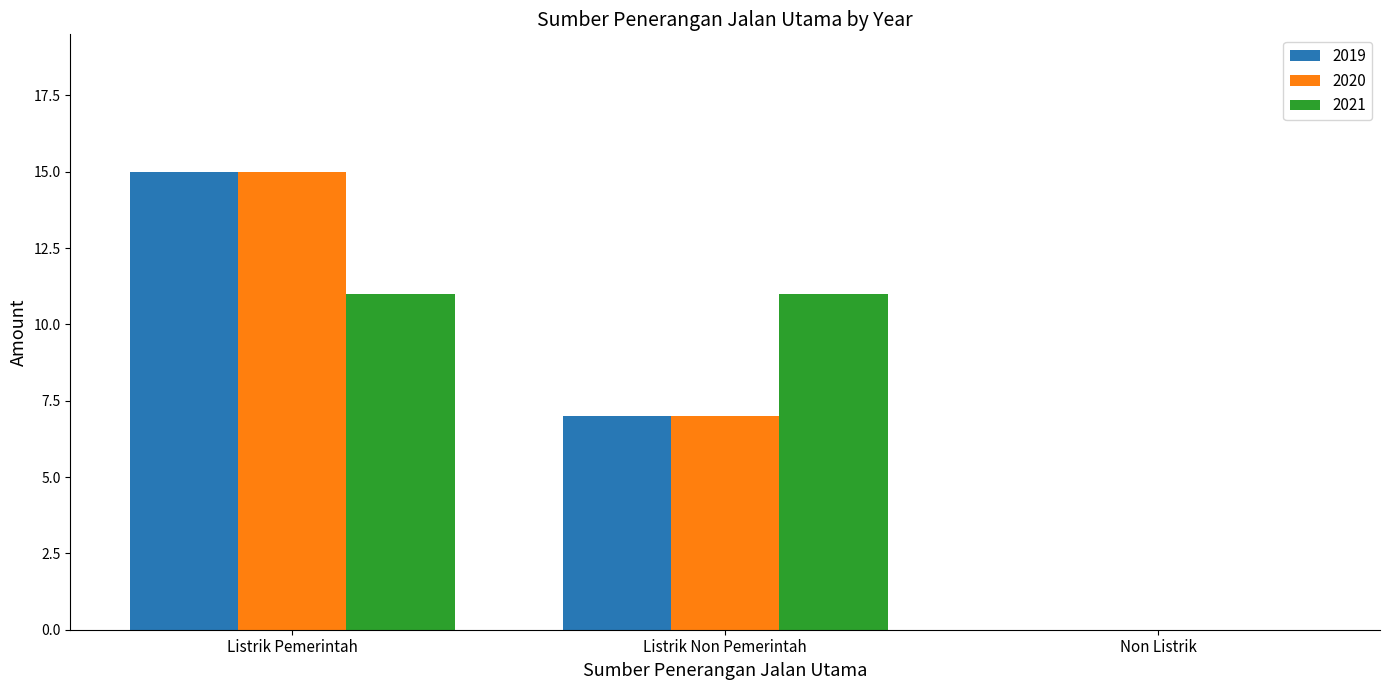

What is the sum of all 2019 values?

22